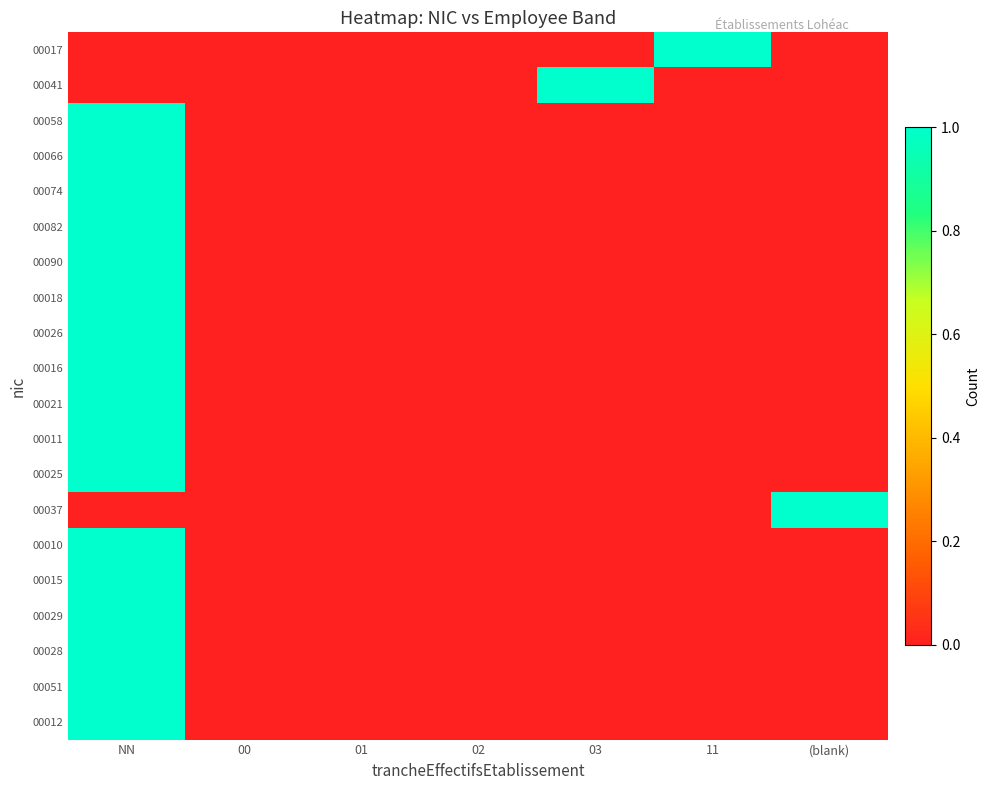

Reading right to left, transcribe all the data shown in this chart.

00017: (blank)=0	11=1	03=0	02=0	01=0	00=0	NN=0
00041: (blank)=0	11=0	03=1	02=0	01=0	00=0	NN=0
00058: (blank)=0	11=0	03=0	02=0	01=0	00=0	NN=1
00066: (blank)=0	11=0	03=0	02=0	01=0	00=0	NN=1
00074: (blank)=0	11=0	03=0	02=0	01=0	00=0	NN=1
00082: (blank)=0	11=0	03=0	02=0	01=0	00=0	NN=1
00090: (blank)=0	11=0	03=0	02=0	01=0	00=0	NN=1
00018: (blank)=0	11=0	03=0	02=0	01=0	00=0	NN=1
00026: (blank)=0	11=0	03=0	02=0	01=0	00=0	NN=1
00016: (blank)=0	11=0	03=0	02=0	01=0	00=0	NN=1
00021: (blank)=0	11=0	03=0	02=0	01=0	00=0	NN=1
00011: (blank)=0	11=0	03=0	02=0	01=0	00=0	NN=1
00025: (blank)=0	11=0	03=0	02=0	01=0	00=0	NN=1
00037: (blank)=1	11=0	03=0	02=0	01=0	00=0	NN=0
00010: (blank)=0	11=0	03=0	02=0	01=0	00=0	NN=1
00015: (blank)=0	11=0	03=0	02=0	01=0	00=0	NN=1
00029: (blank)=0	11=0	03=0	02=0	01=0	00=0	NN=1
00028: (blank)=0	11=0	03=0	02=0	01=0	00=0	NN=1
00051: (blank)=0	11=0	03=0	02=0	01=0	00=0	NN=1
00012: (blank)=0	11=0	03=0	02=0	01=0	00=0	NN=1